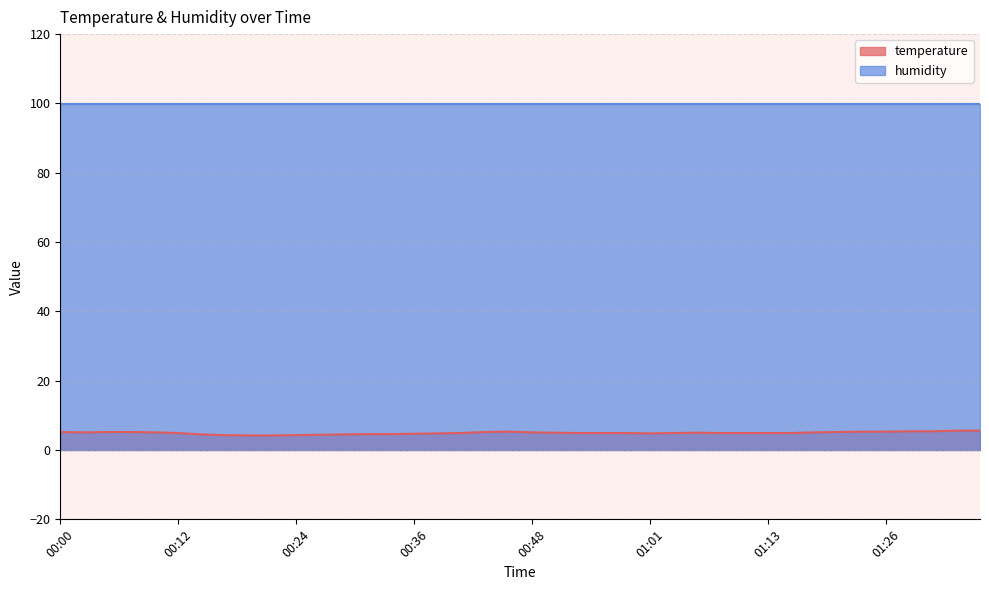

List the labels in order of value, smallest first.

00:19, 00:22, 00:17, 00:24, 00:26, 00:14, 00:29, 00:31, 00:34, 00:36, 00:39, 01:01, 00:12, 00:41, 00:53, 00:56, 00:58, 01:03, 01:08, 01:11, 01:13, 01:16, 00:51, 01:06, 00:02, 00:09, 00:48, 01:18, 00:00, 00:05, 00:07, 00:44, 01:21, 00:46, 01:23, 01:26, 01:28, 01:31, 01:33, 01:36